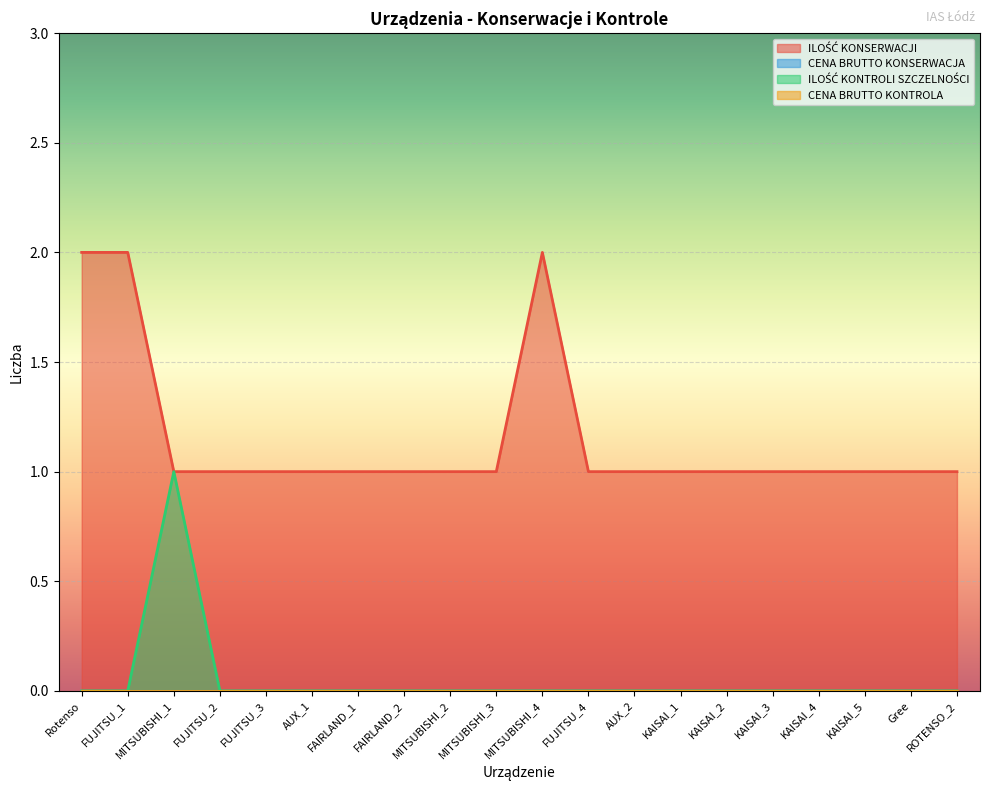

List the series in order of their peak value, highest first.

ILOŚĆ KONSERWACJI, ILOŚĆ KONTROLI SZCZELNOŚCI